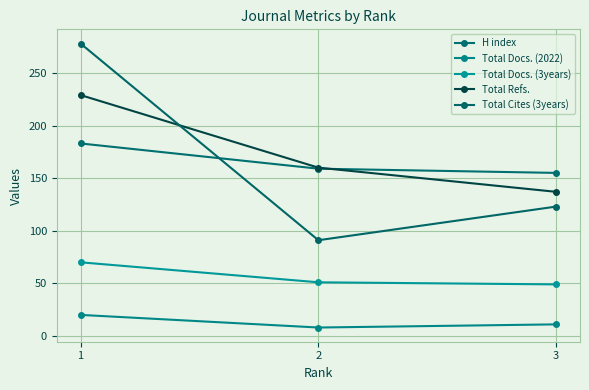

What is the difference between the second highest and minimum values in the Total Docs. (3years) series?

2